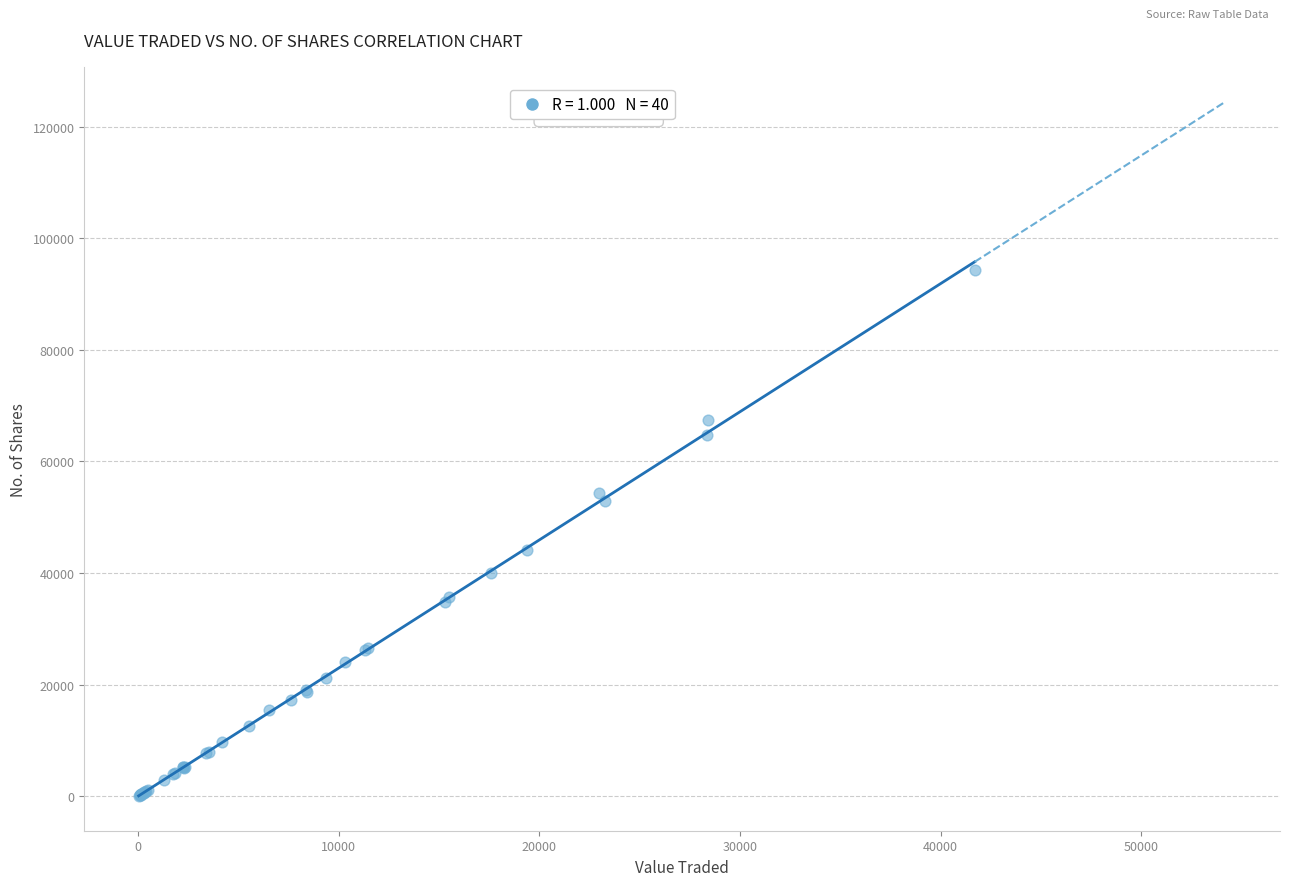

What Y value in the scatter plot is closest to 47150?

44050